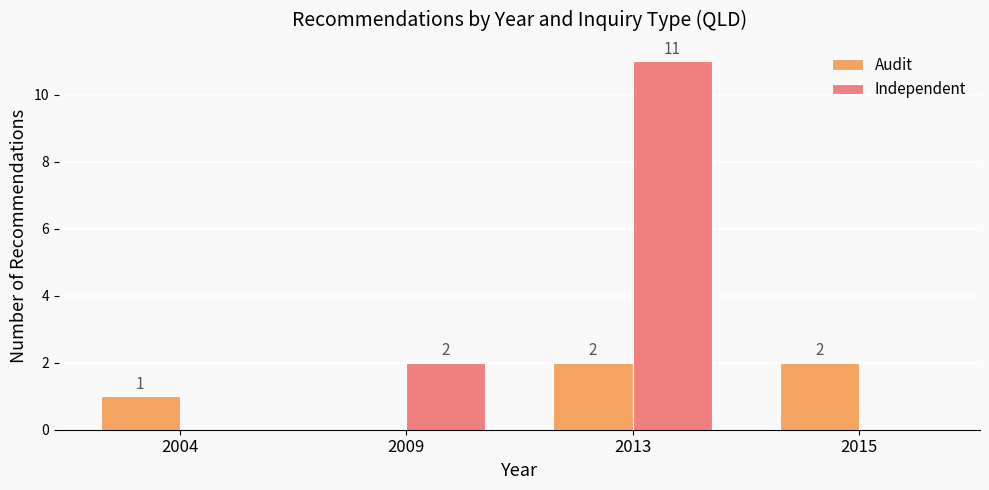

What is the sum of the Audit values at 2004 and 2013?

3